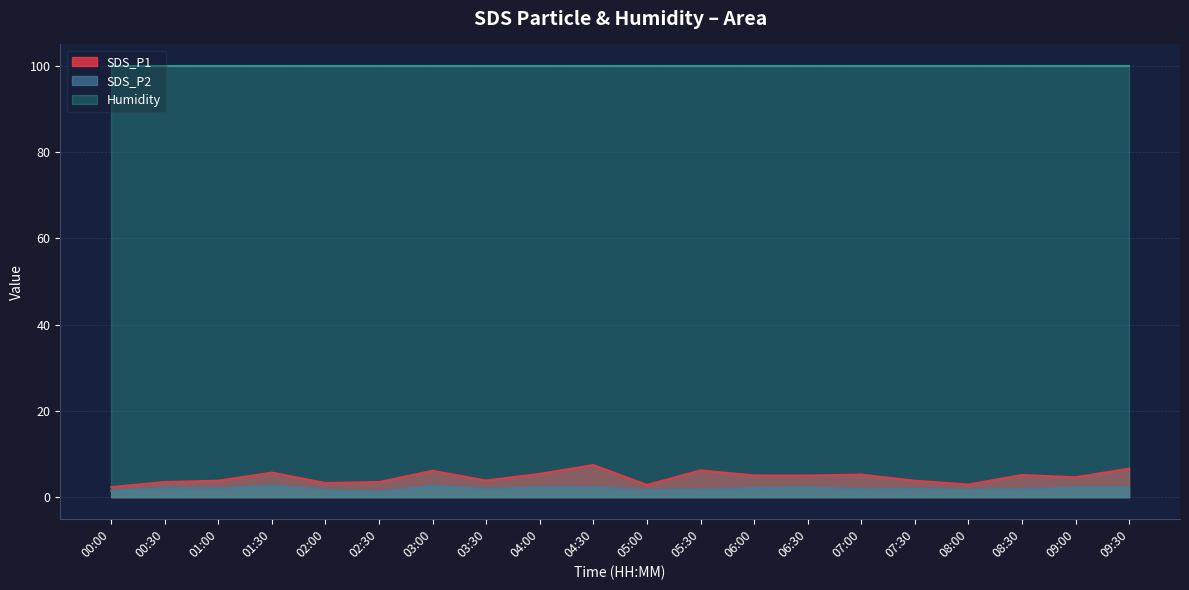

Is it true that SDS_P2 equals 2.3 at 04:30?

True